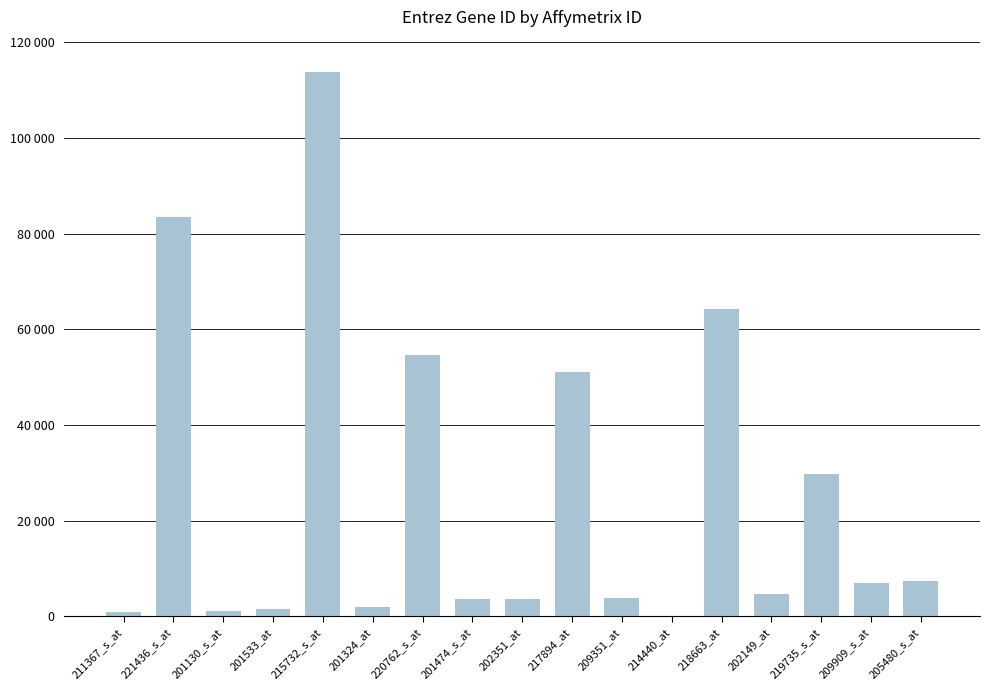

Between 217894_at and 214440_at, which is larger?

217894_at